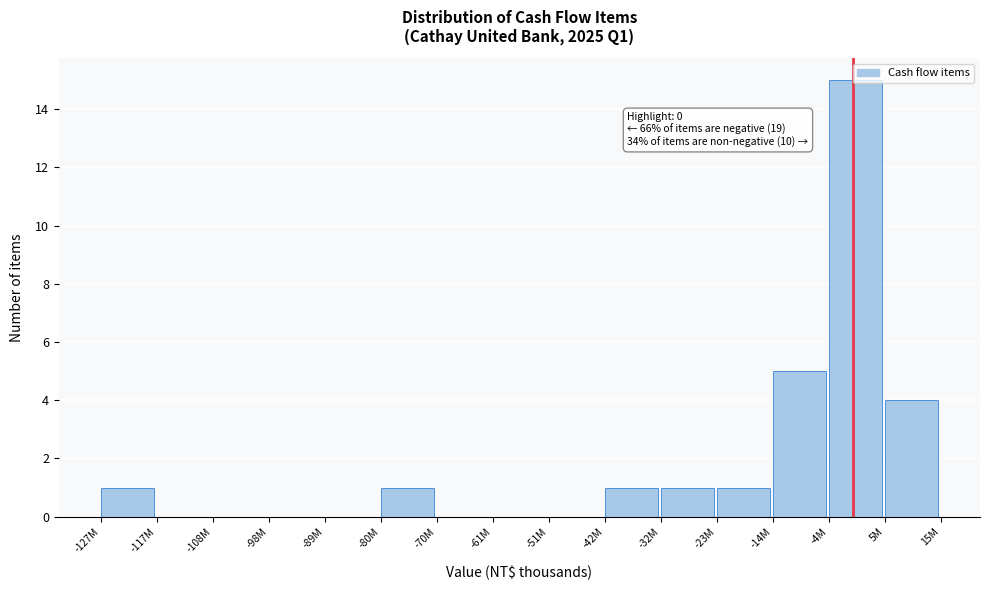

Where is the data nearest to the value 7?

-14M